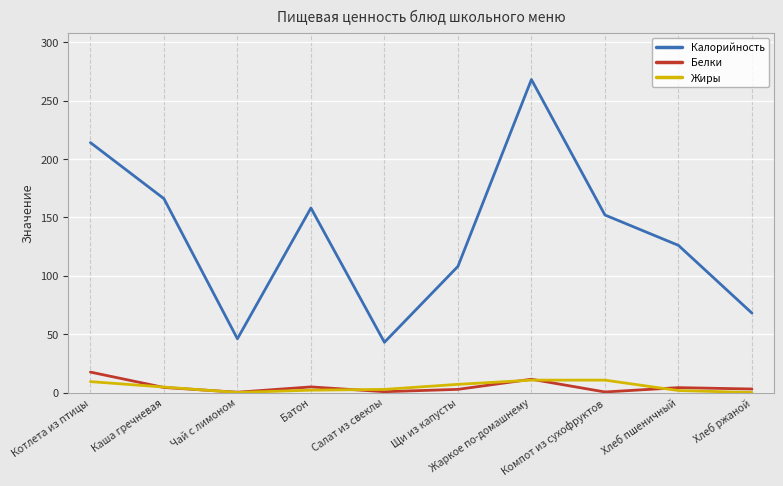

True or false: Белки and Калорийность intersect in this chart.

False